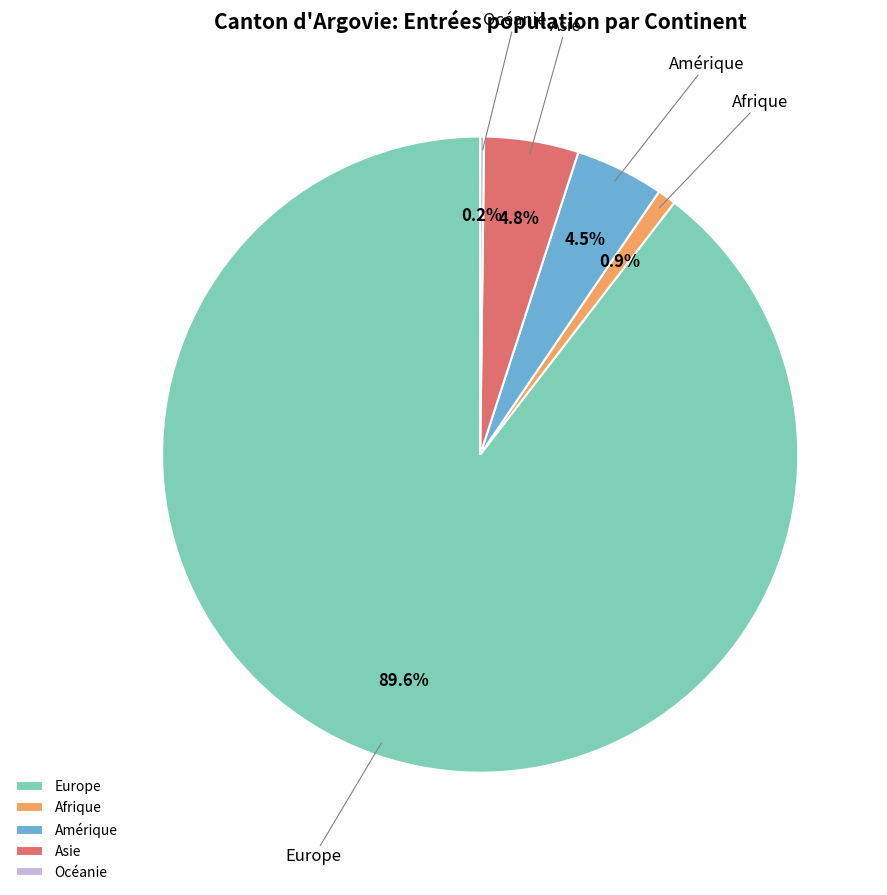

Is it true that Afrique is 1% of the pie?

True